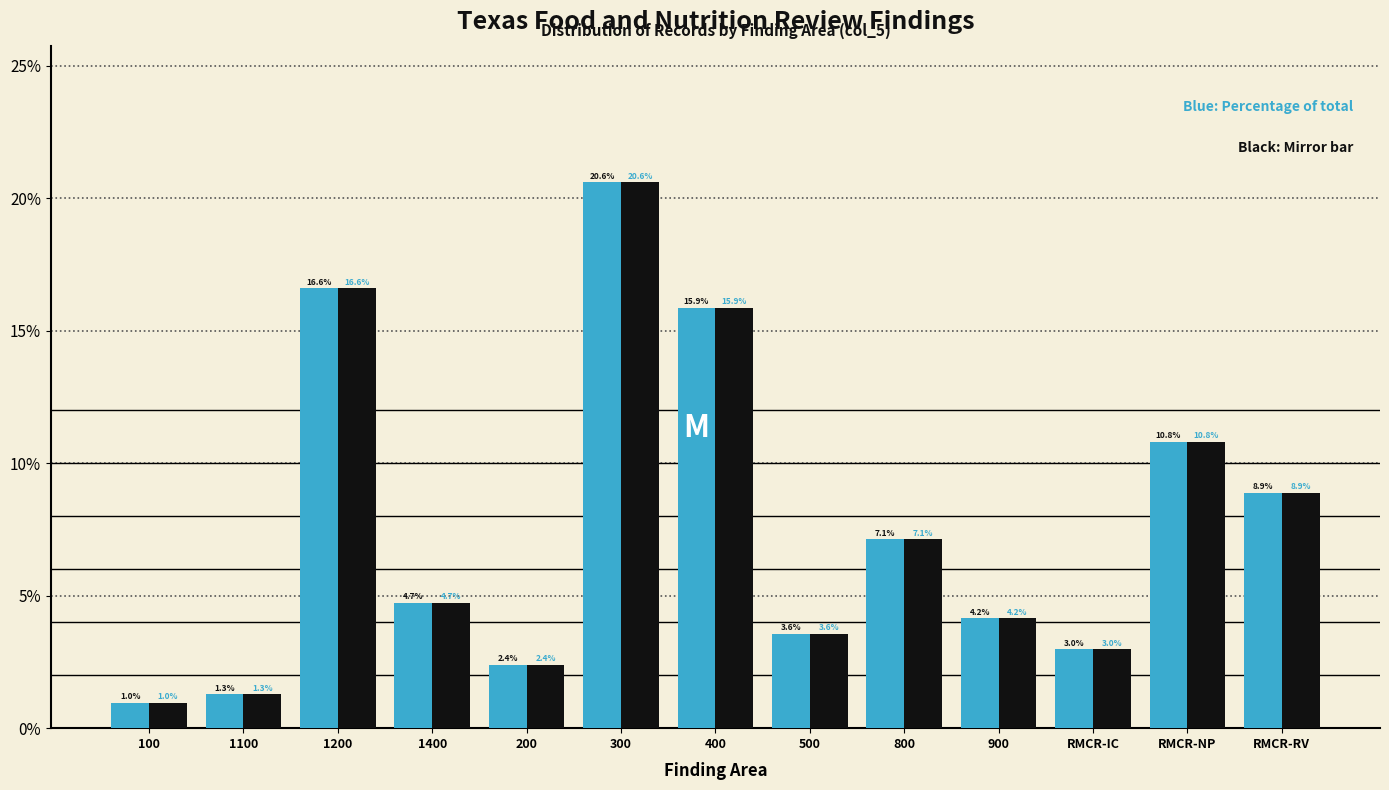

At which category is the sum across all series the highest?

300